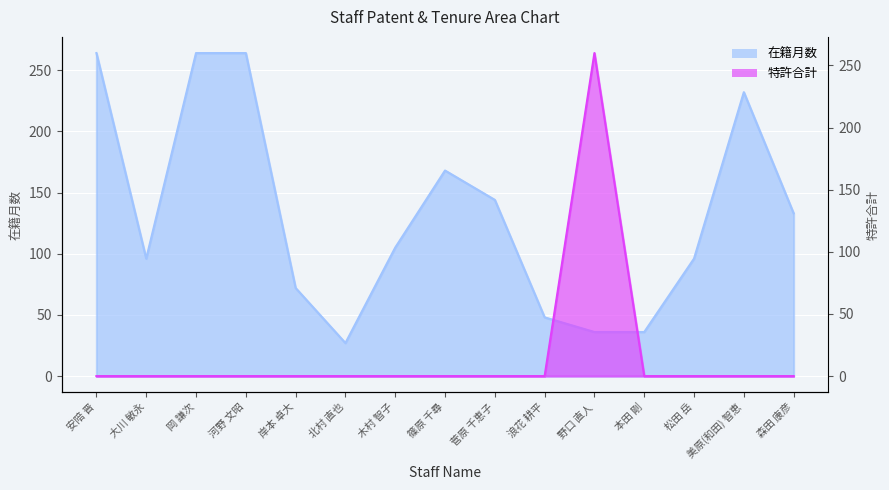

How many data points in 特許合計 are above 0?

1